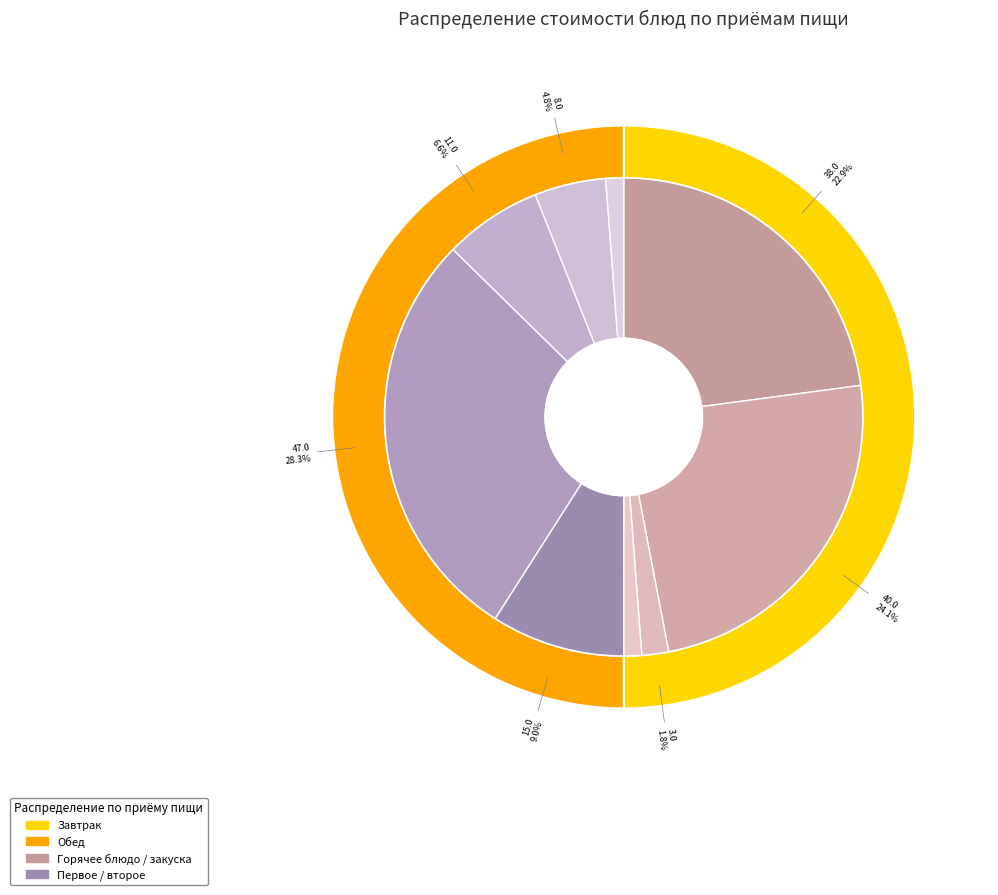

Do чай с сахаром and гуляш из свинины together represent more than half of the pie?

No